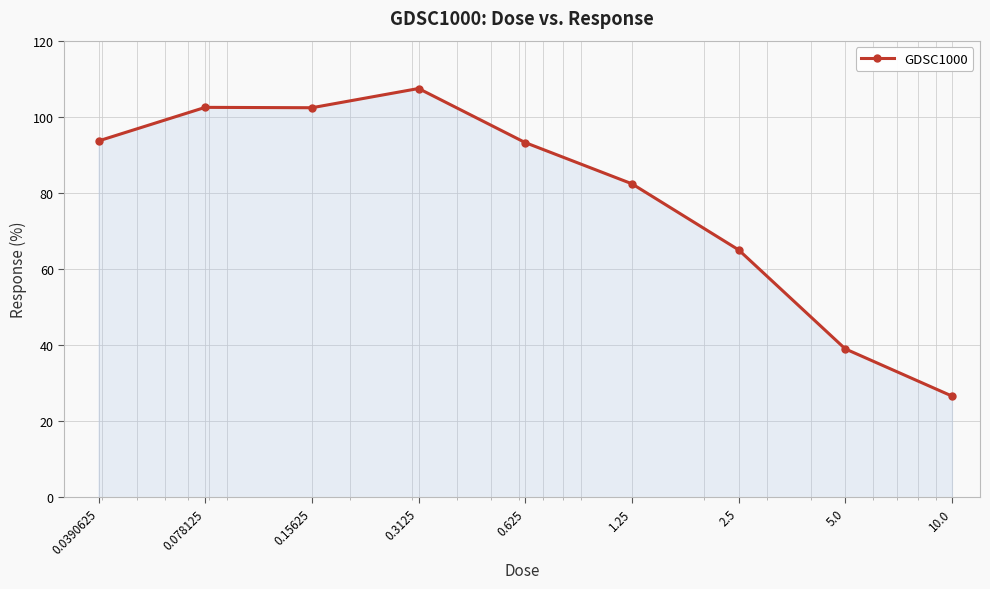

True or false: there are more than 2 points higher than both neighbors.

False